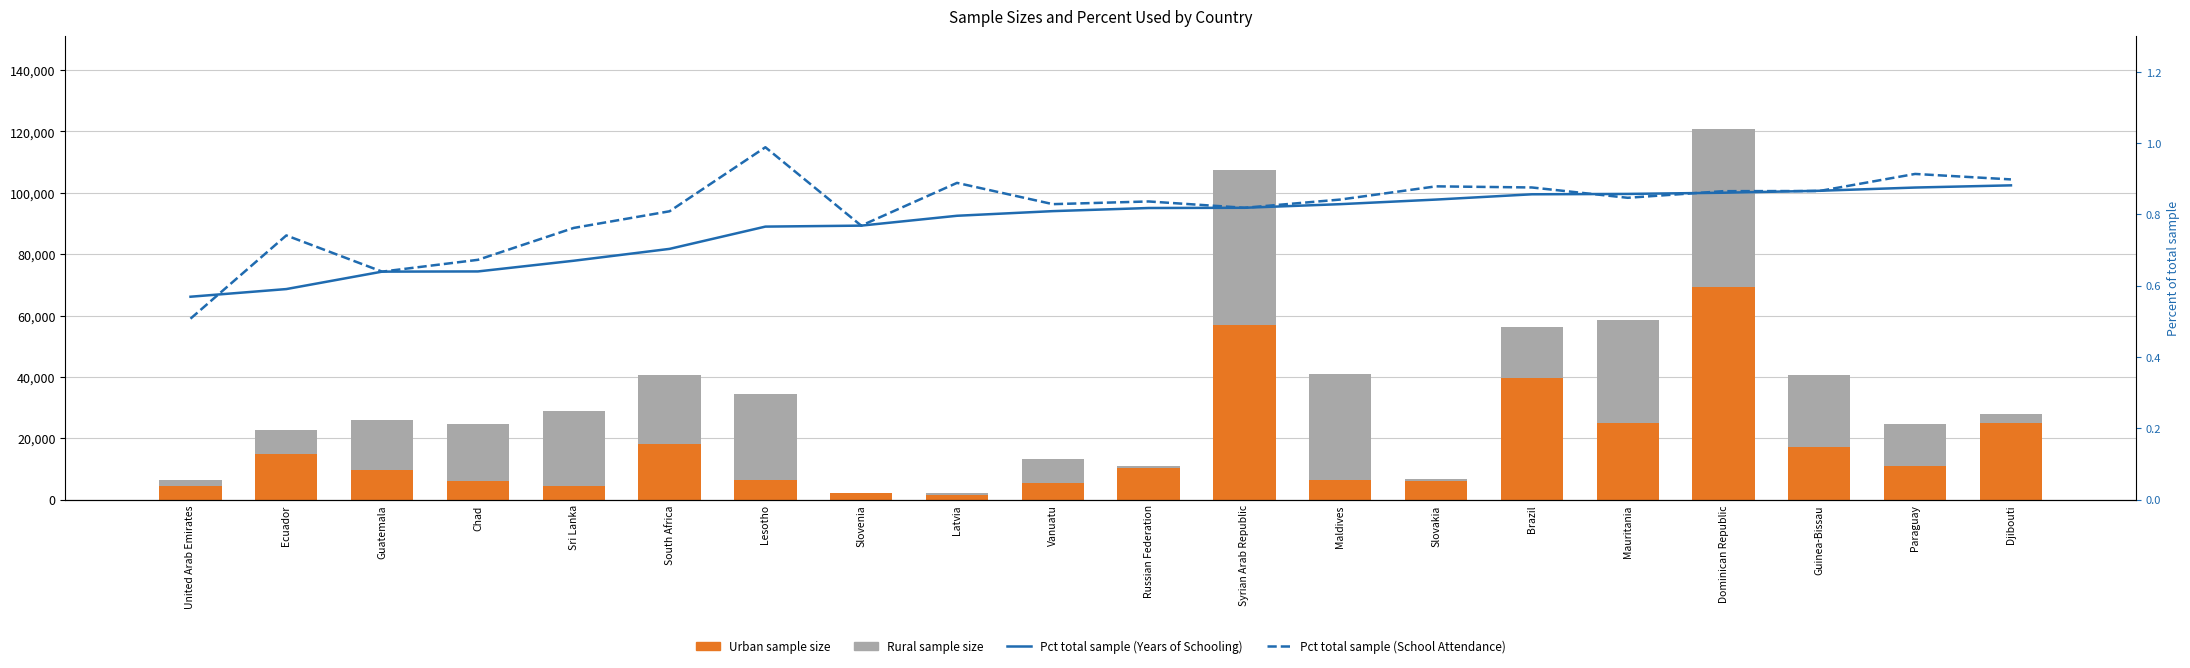

What position from the left is United Arab Emirates?

1